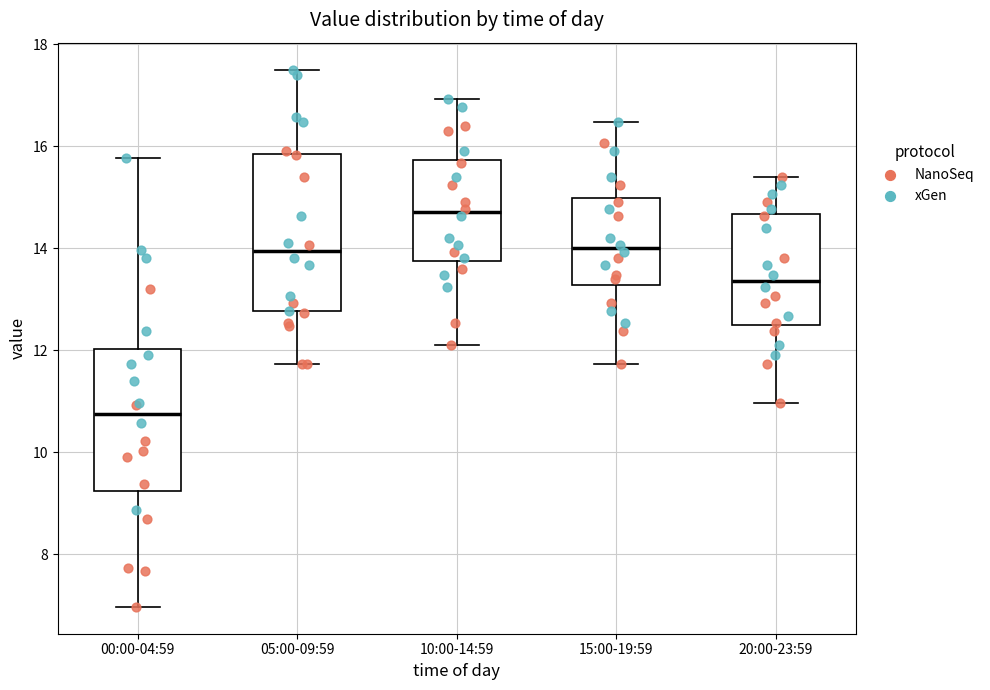

Where does the upper whisker of the box for 00:00-04:59 end on the y-axis? The values are not printed on the chart, so give them approximately, as read against the axis.

15.8